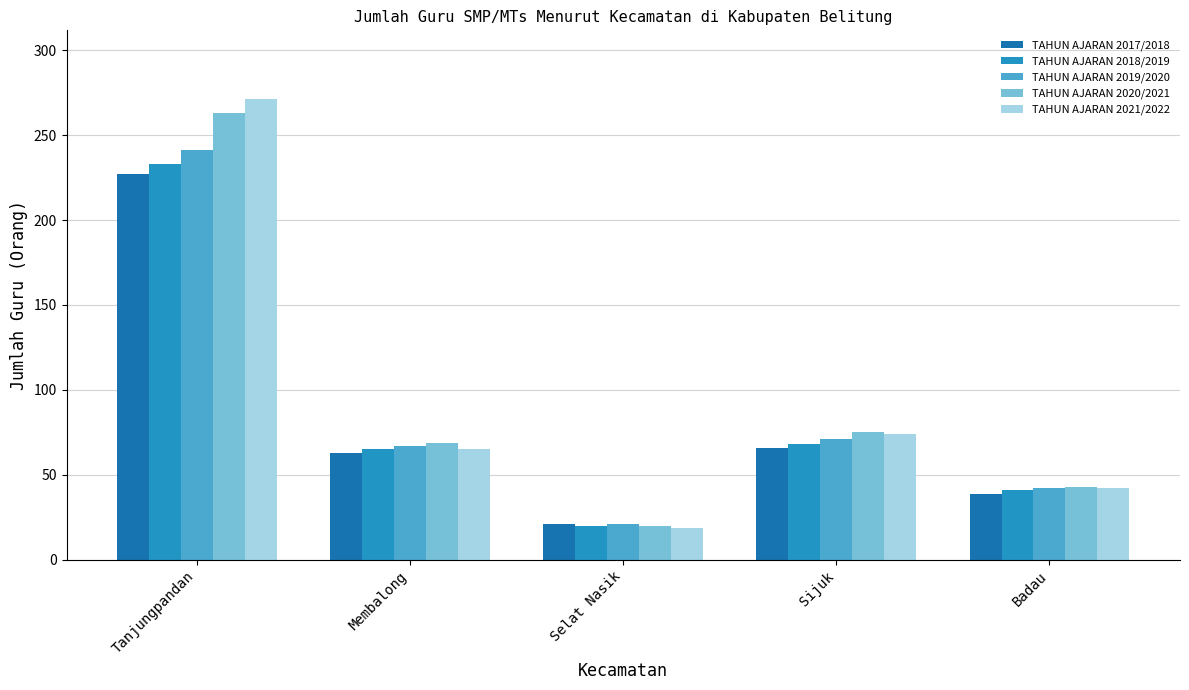

At which label does TAHUN AJARAN 2019/2020 reach its peak?

Tanjungpandan